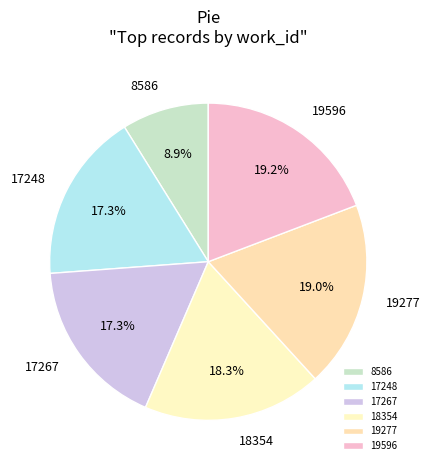

Is there a majority slice in this chart?

No